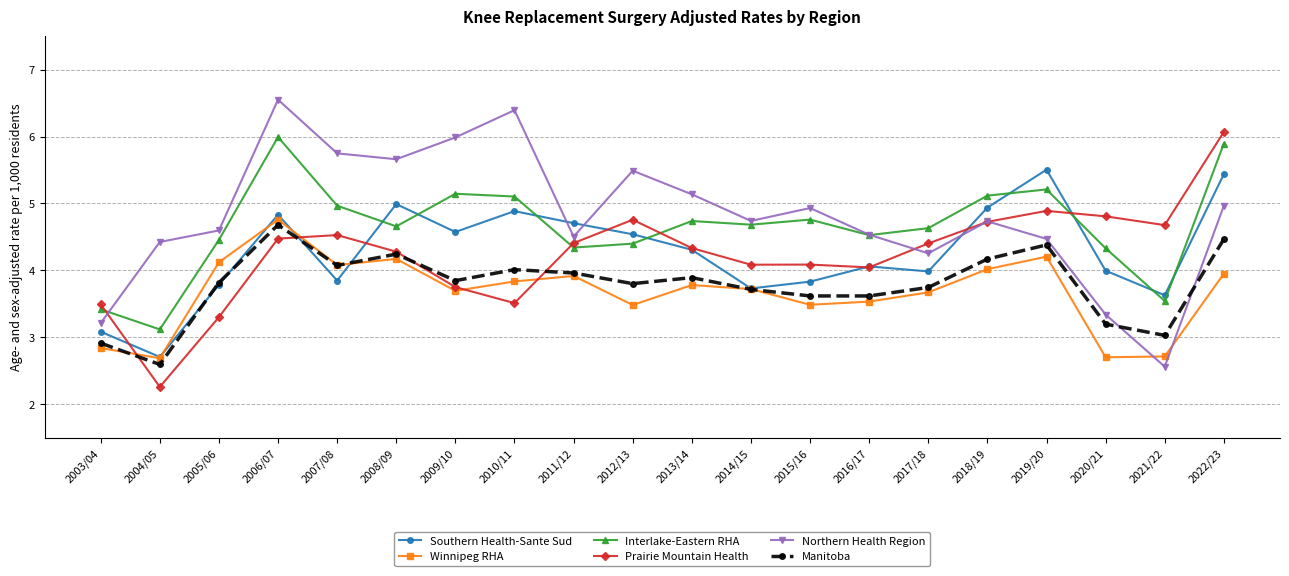

True or false: Winnipeg RHA has a value of 2.7 at 2020/21.

True